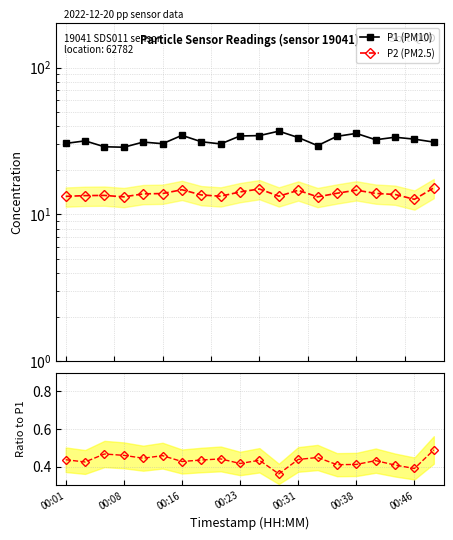

List the series in order of their peak value, lowest first.

P2/P1, P2 (PM2.5), P1 (PM10)